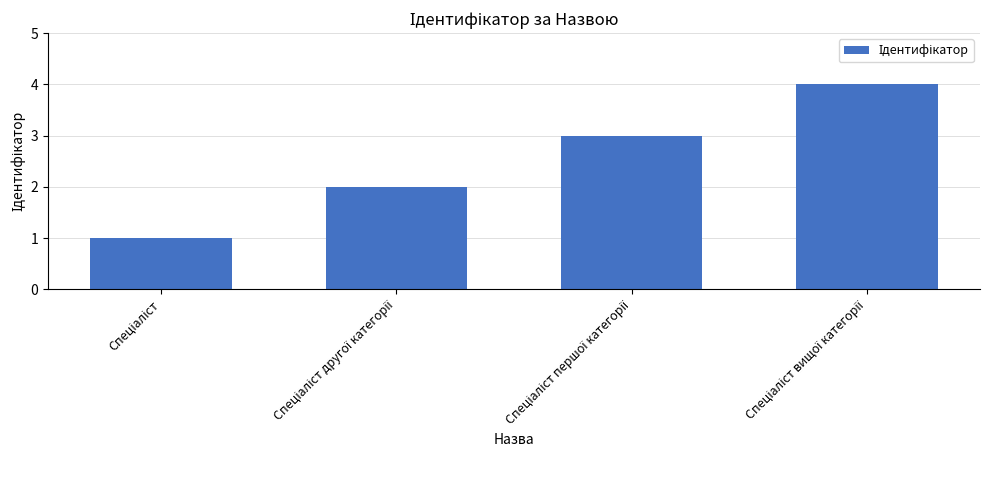

What is the difference between the maximum and minimum values?

3